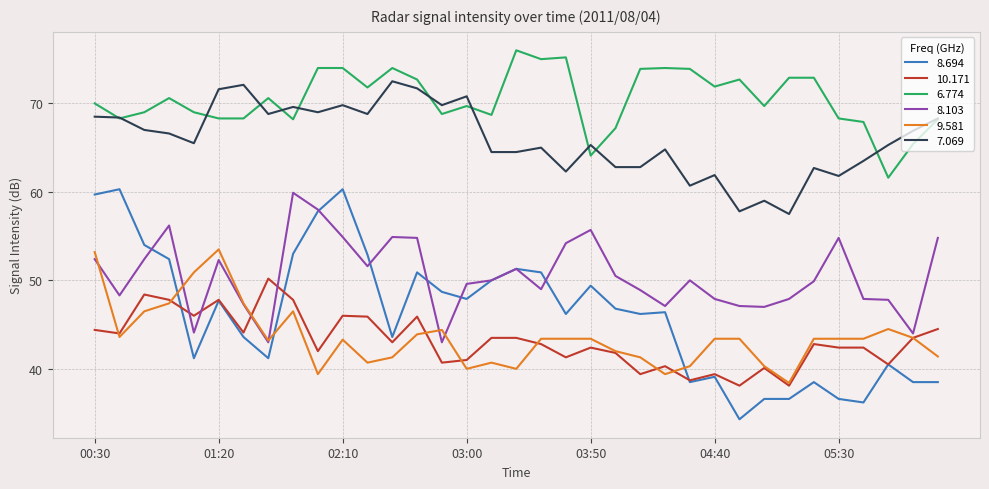

What is the highest value of the 8.694 series?

60.3